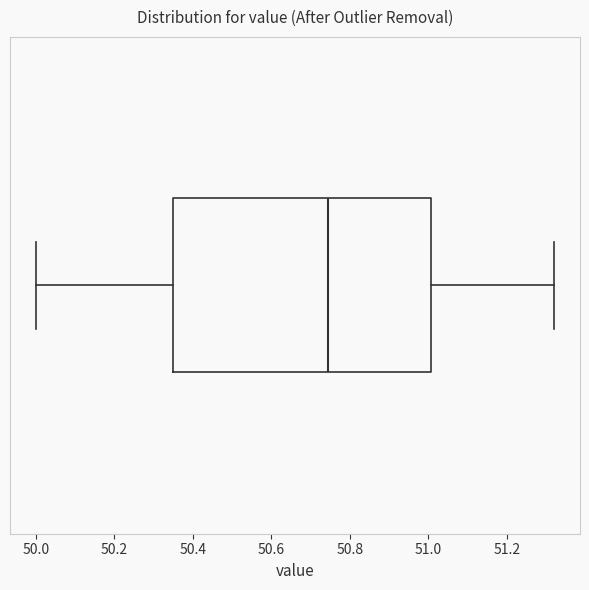

Where does the right whisker of the box end on the x-axis? The values are not printed on the chart, so give them approximately, as read against the axis.

51.32